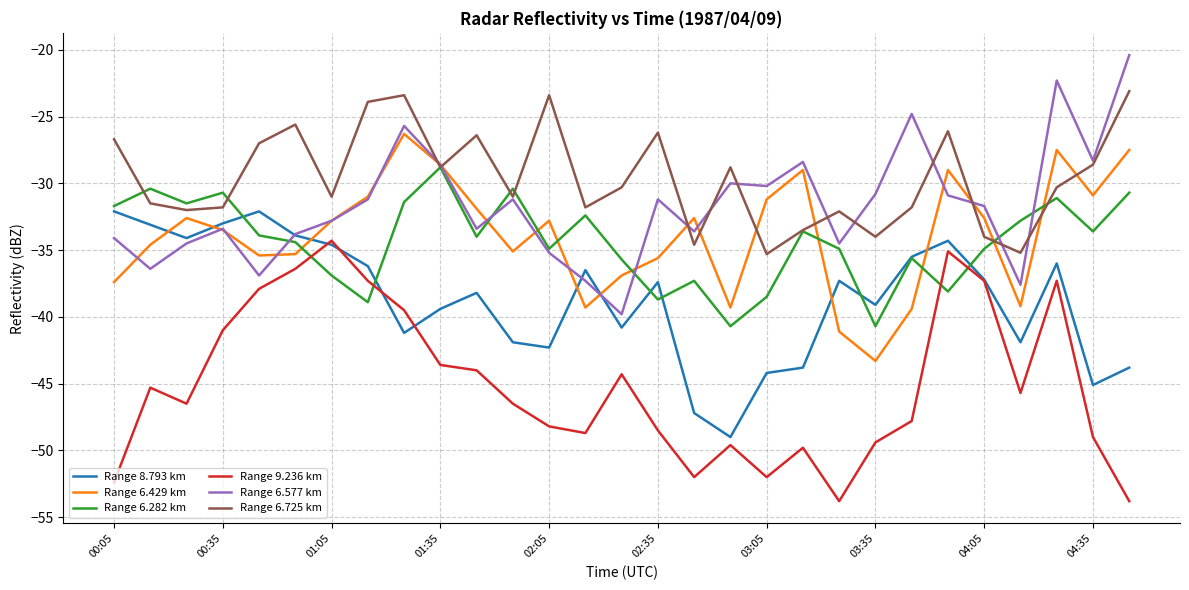

What is the greatest value displayed?

-20.4